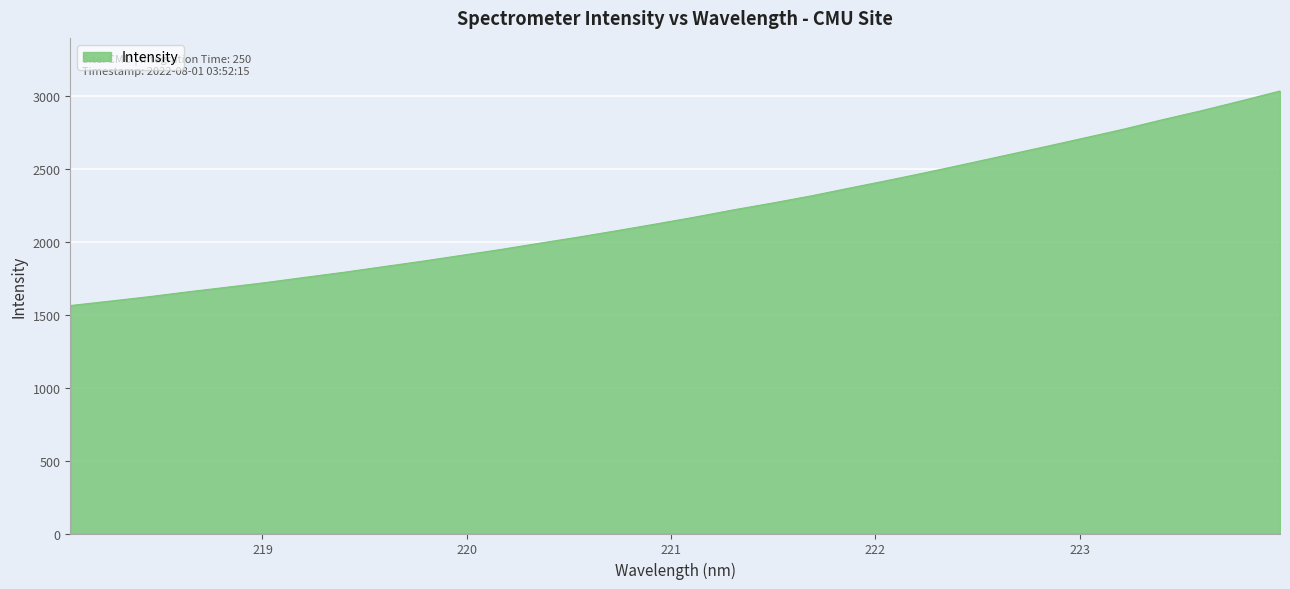

What is the difference between the maximum and minimum values?

1472.7